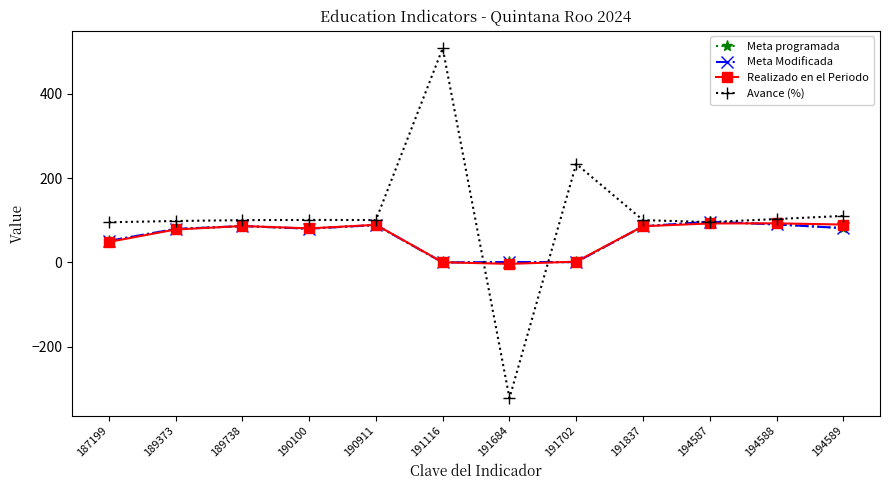

The value of Avance (%) at 191116 is 507.6. True or false?

True